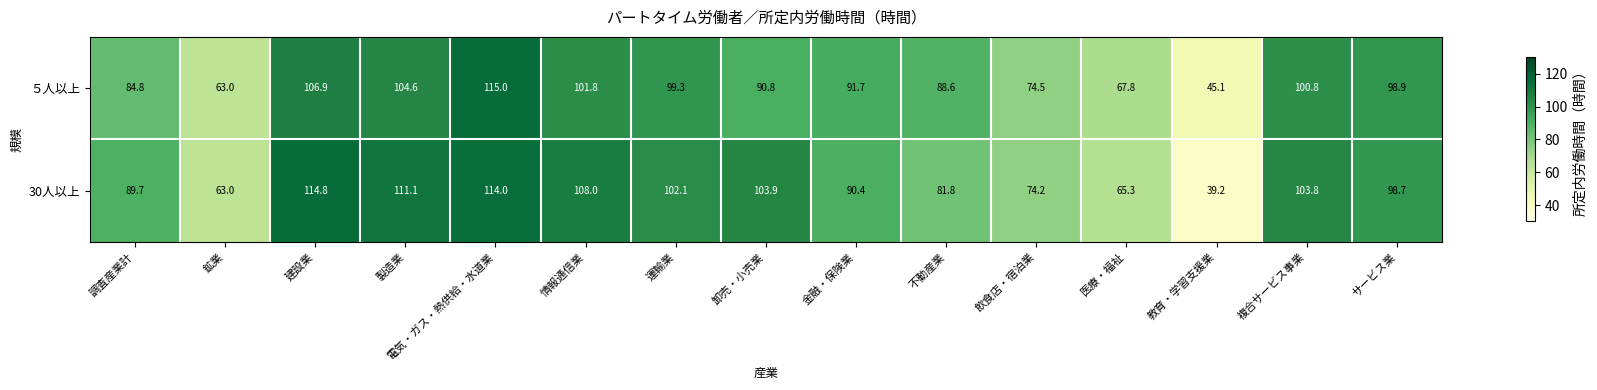

Between 調査産業計 and サービス業, which series saw the biggest shift?

５人以上